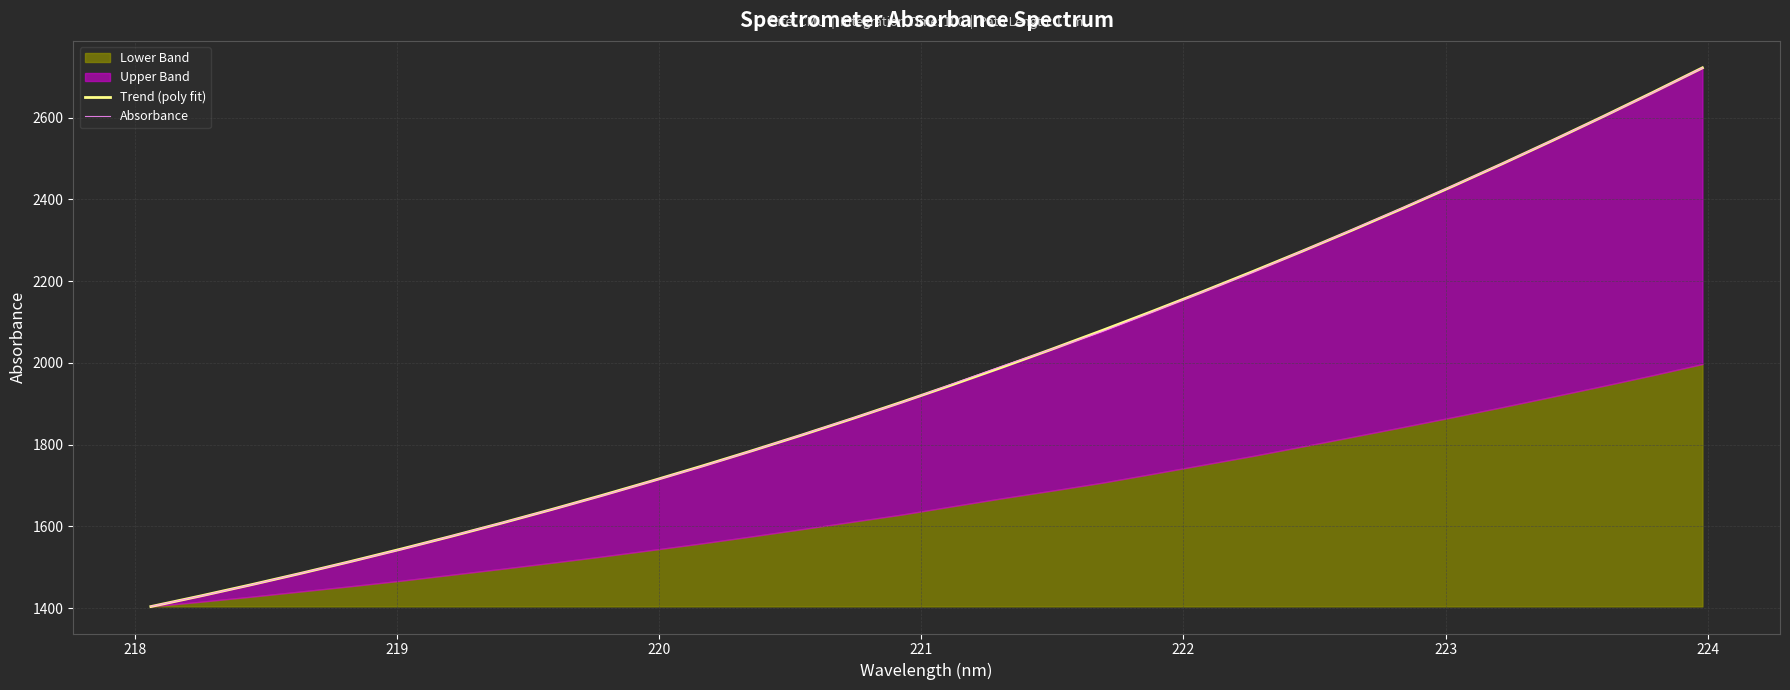

The Absorbance series shows 1242.9 at 22. True or false?

False